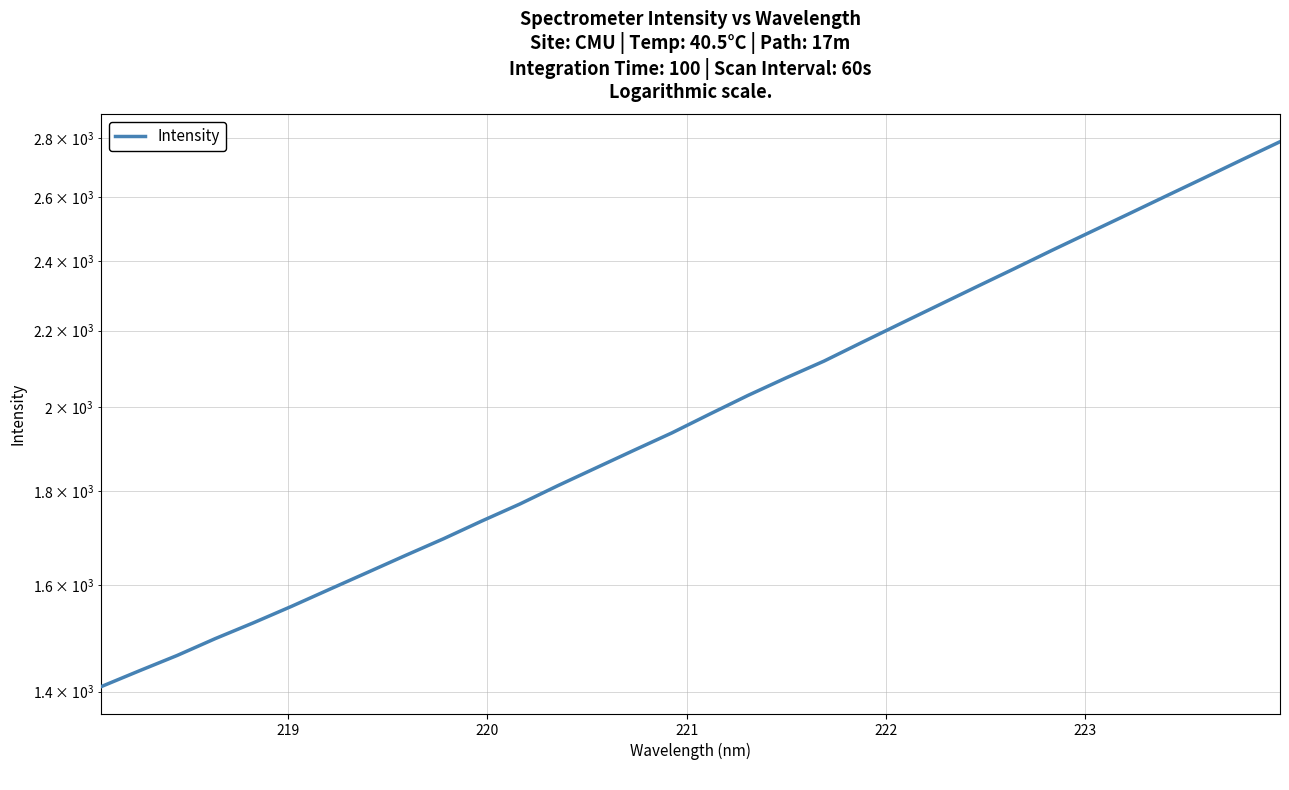

What is the greatest value displayed?

2787.0